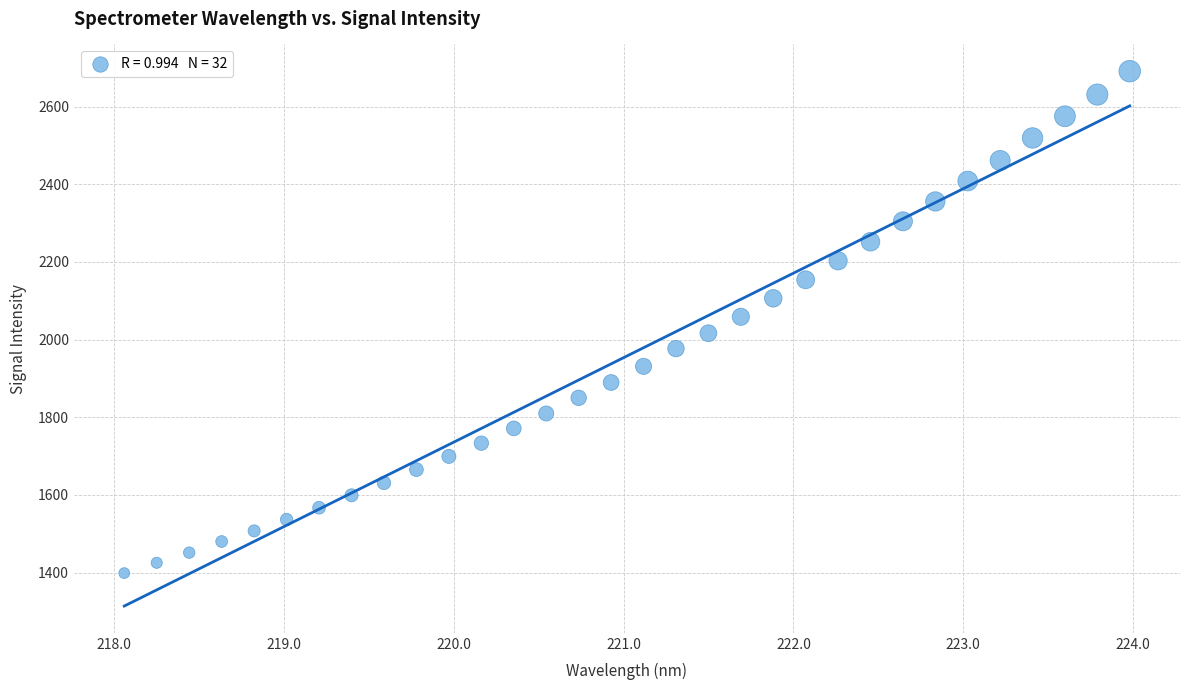

What is the range of X values (max minus min)?

5.9